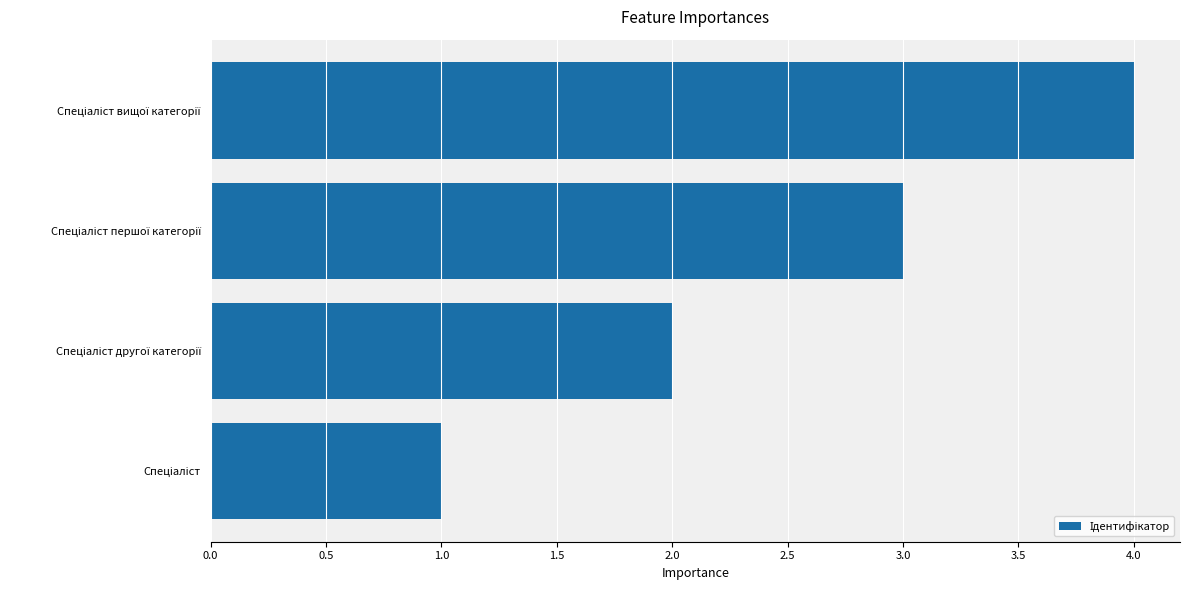

What is the sum of all values?

10